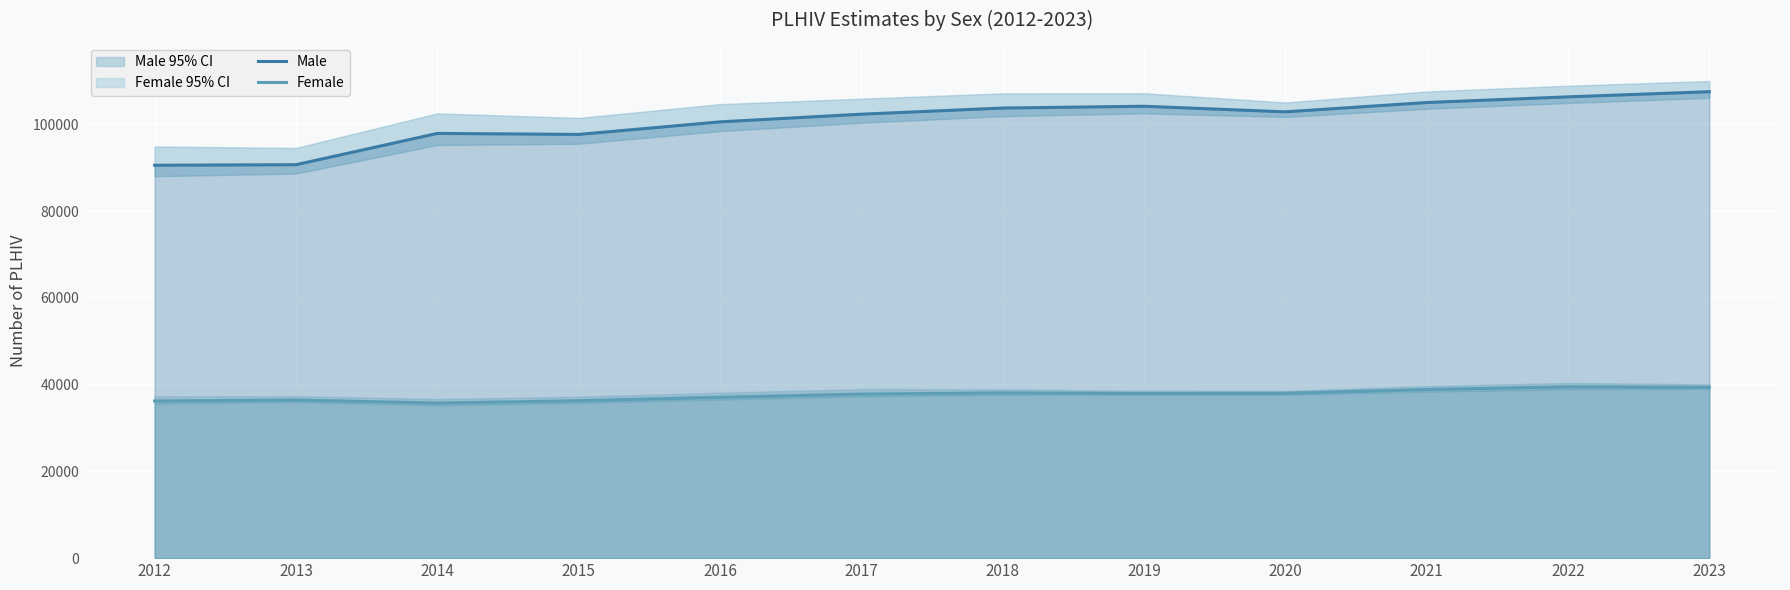

The value of Female at 2019 is 37960.6. True or false?

True